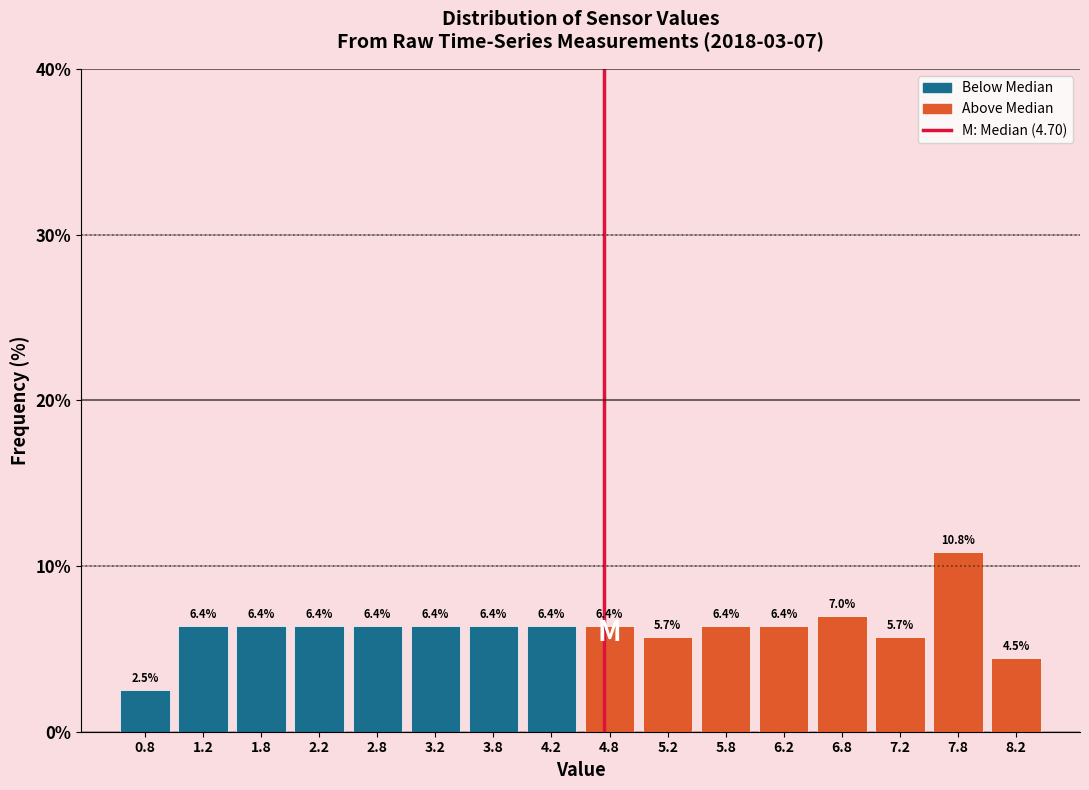

Which range on the x-axis has the tallest bar?

7.5 to 8.0